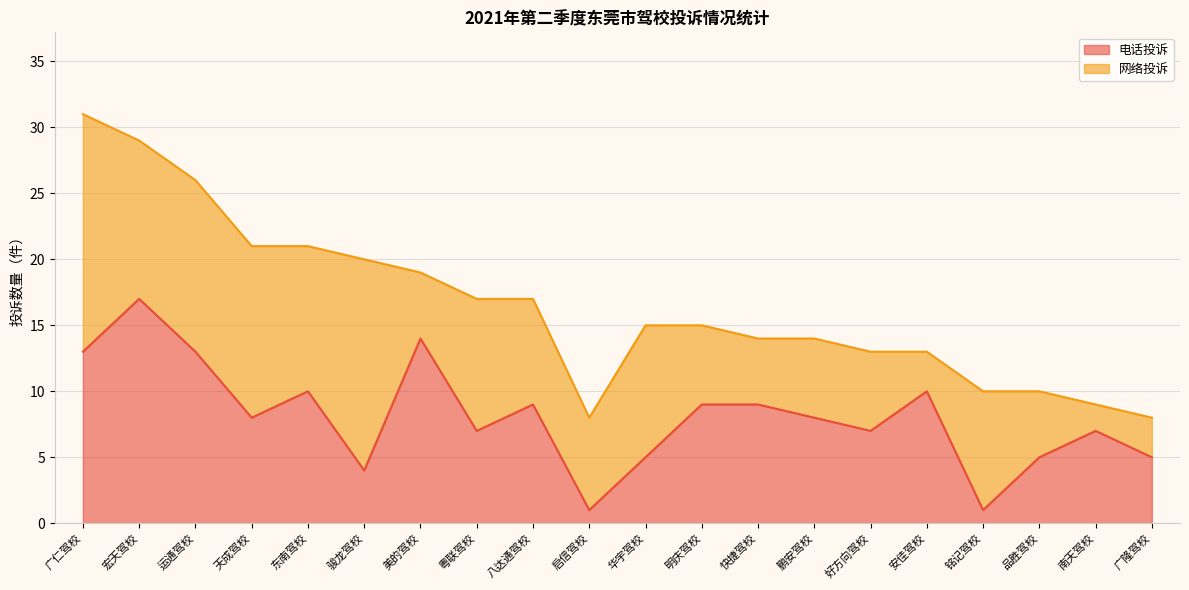

At which label is the value closest to 9?

八达通驾校